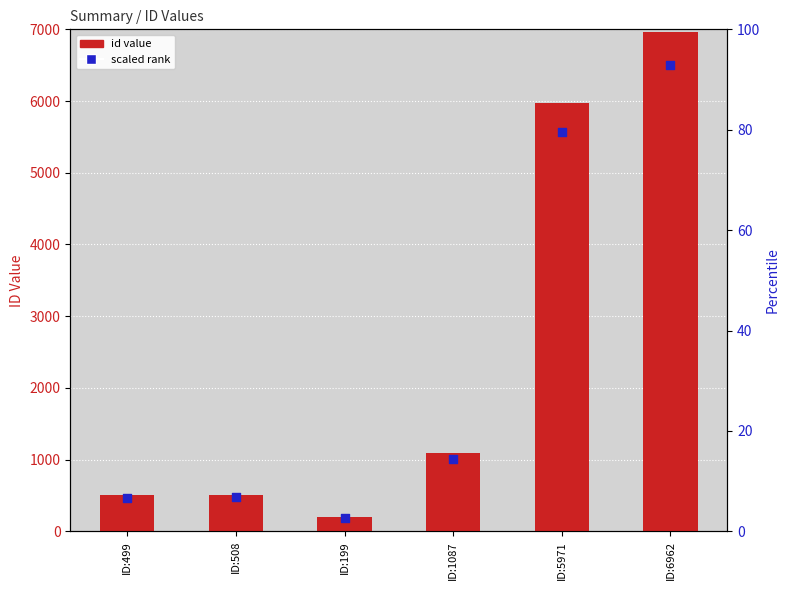

Which series reaches the minimum Y coordinate?

scaled rank